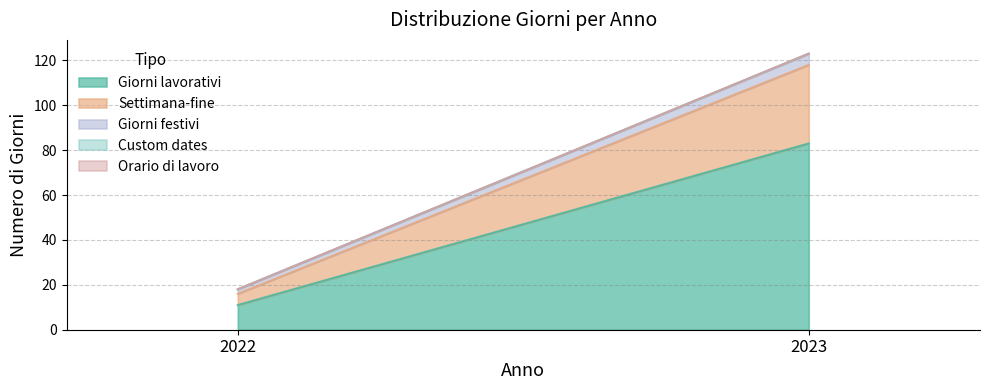

Reading left to right, what are all the values shown in this chart?

Giorni lavorativi: 2022=11	2023=83
Settimana-fine: 2022=5	2023=35
Giorni festivi: 2022=2	2023=5
Custom dates: 2022=0	2023=0
Orario di lavoro: 2022=0	2023=0